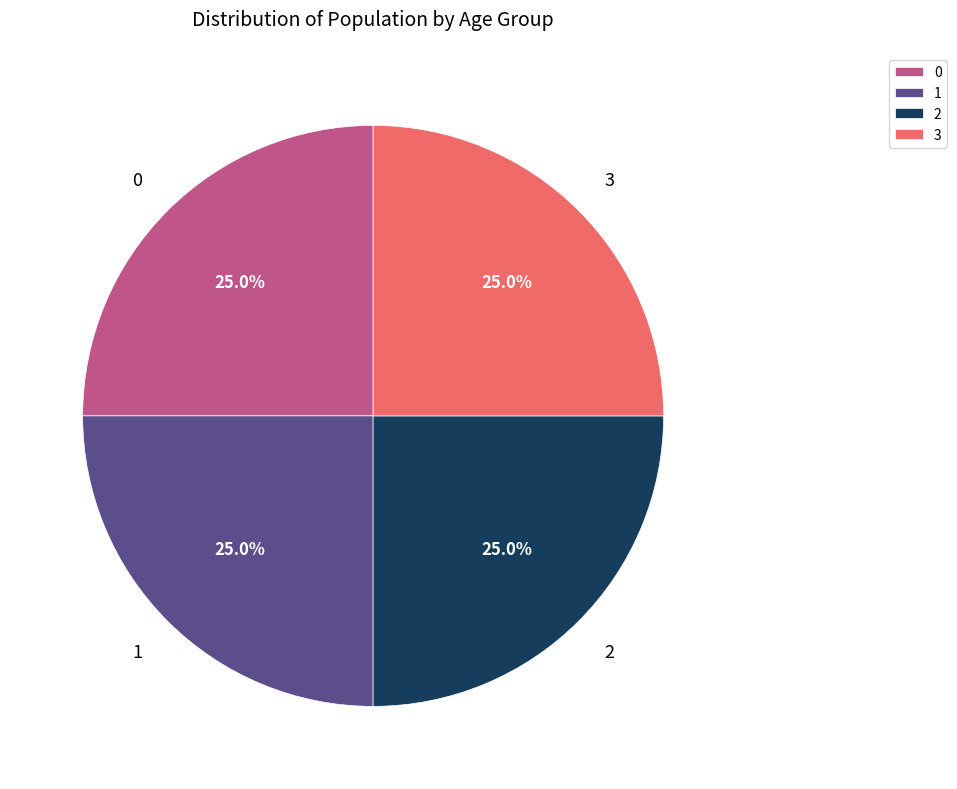

Approximately how many times larger is the value at 0 compared to 3?

1.0